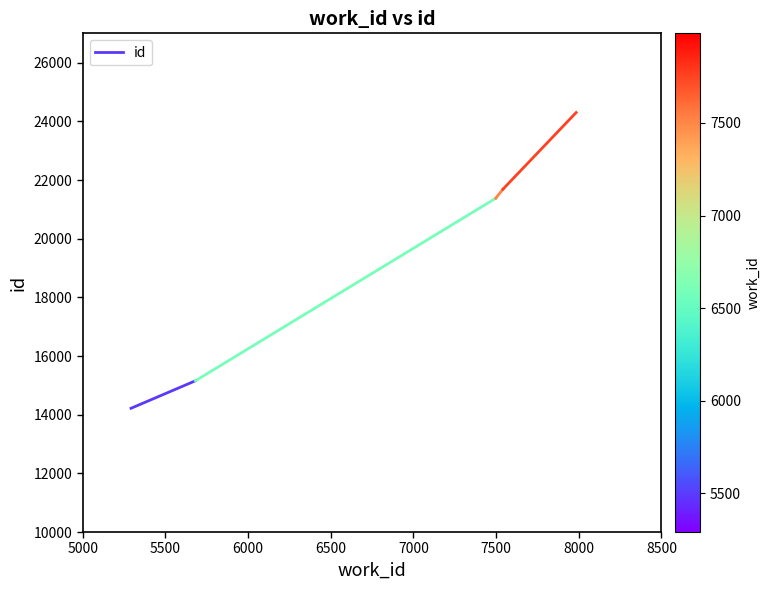

What is the sum of the values at 5000 and 5500?

29375